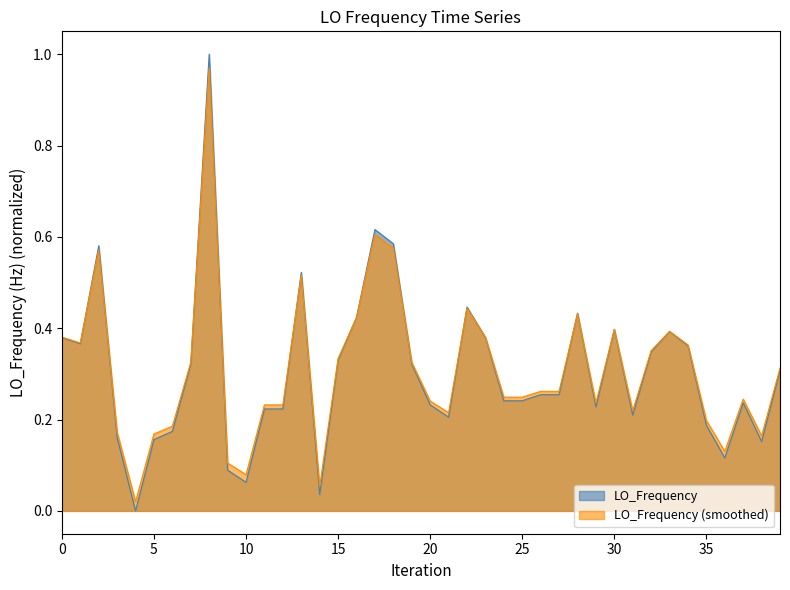

Does the chart have visible grid lines?

No